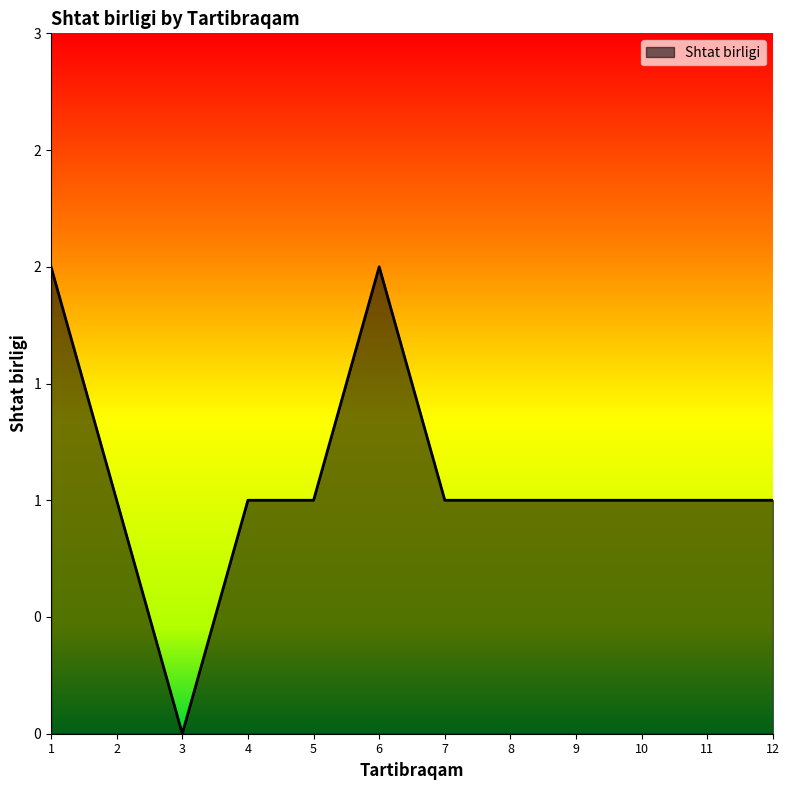

Which category has the highest value across all series?

1